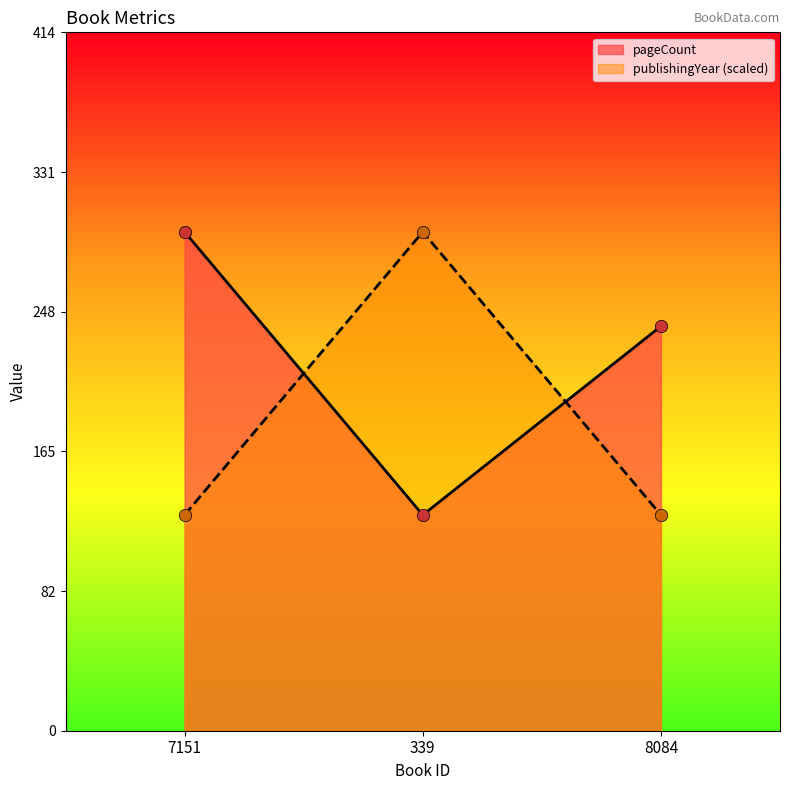

Which series reaches the minimum Y coordinate?

pageCount